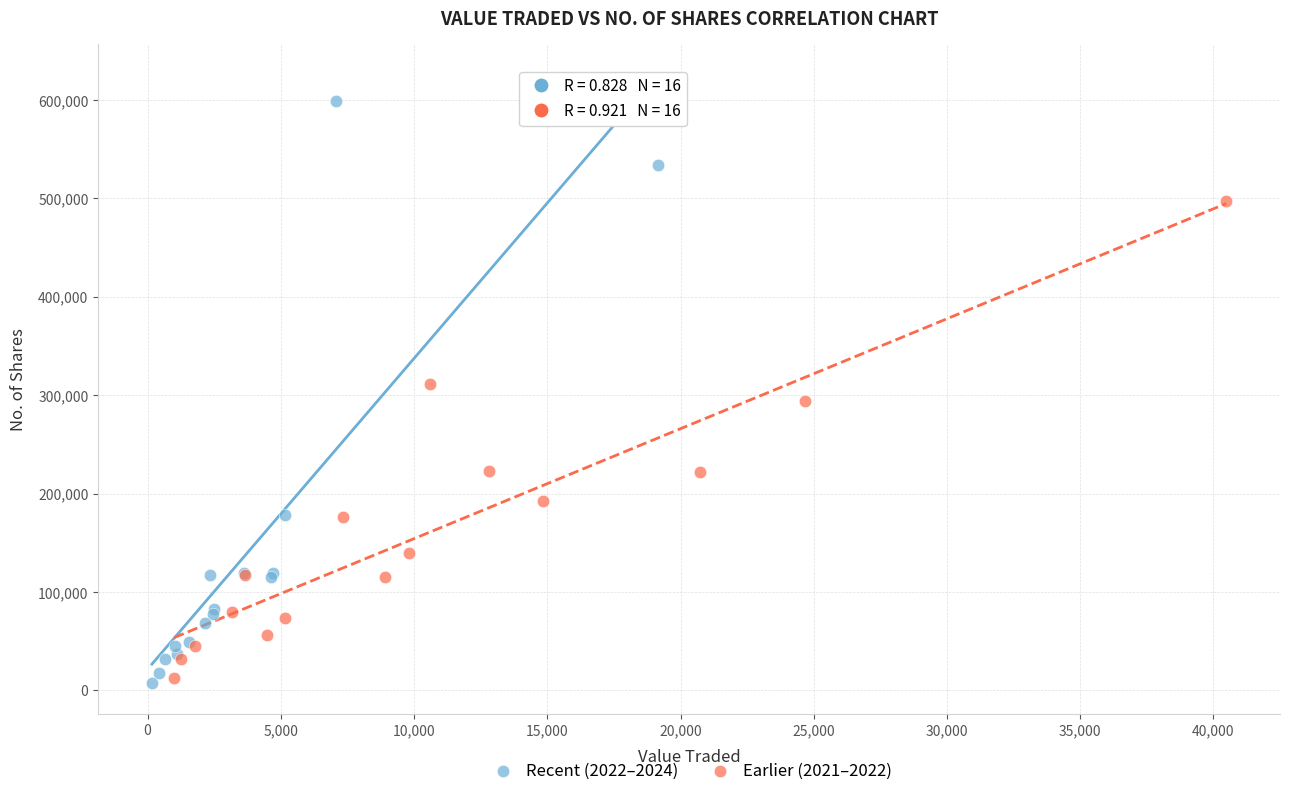

Which series reaches the maximum Y coordinate?

Recent (2022–2024)